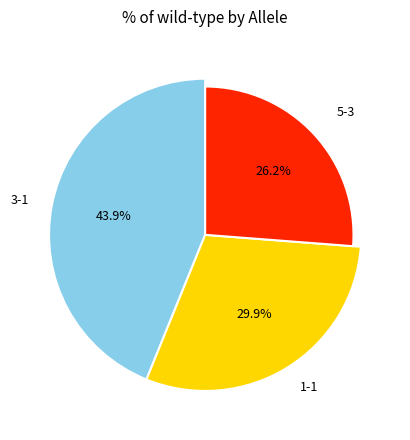

What is the largest slice in the pie chart?

3-1